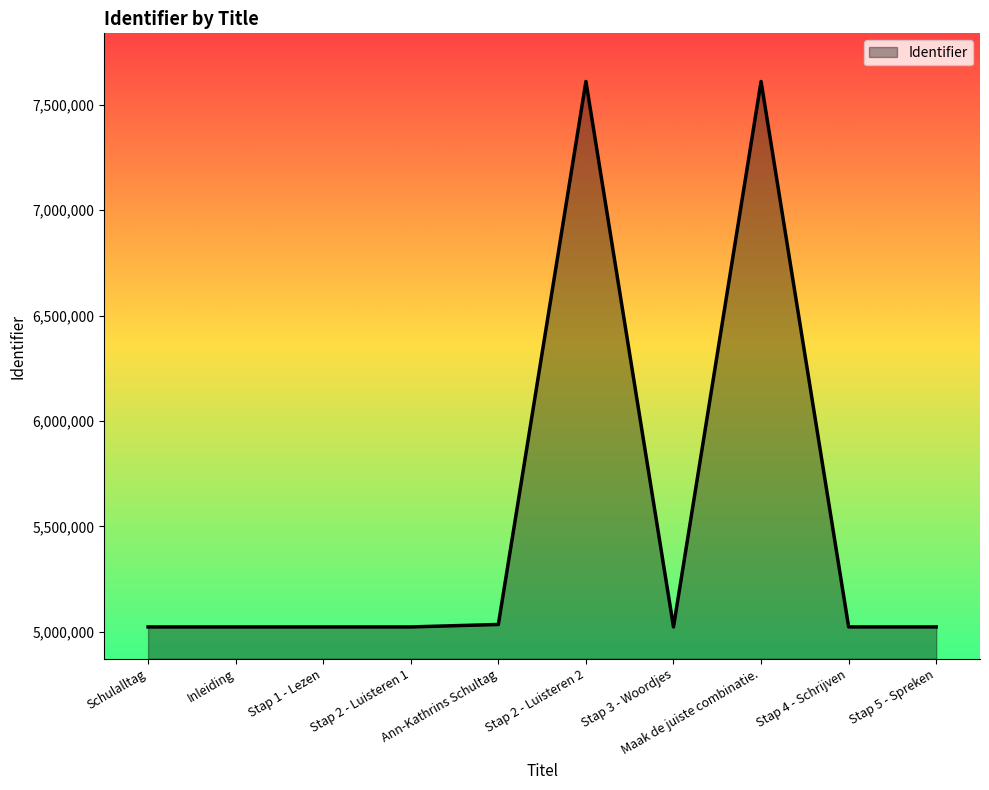

What is the maximum value shown in the chart?

7610051